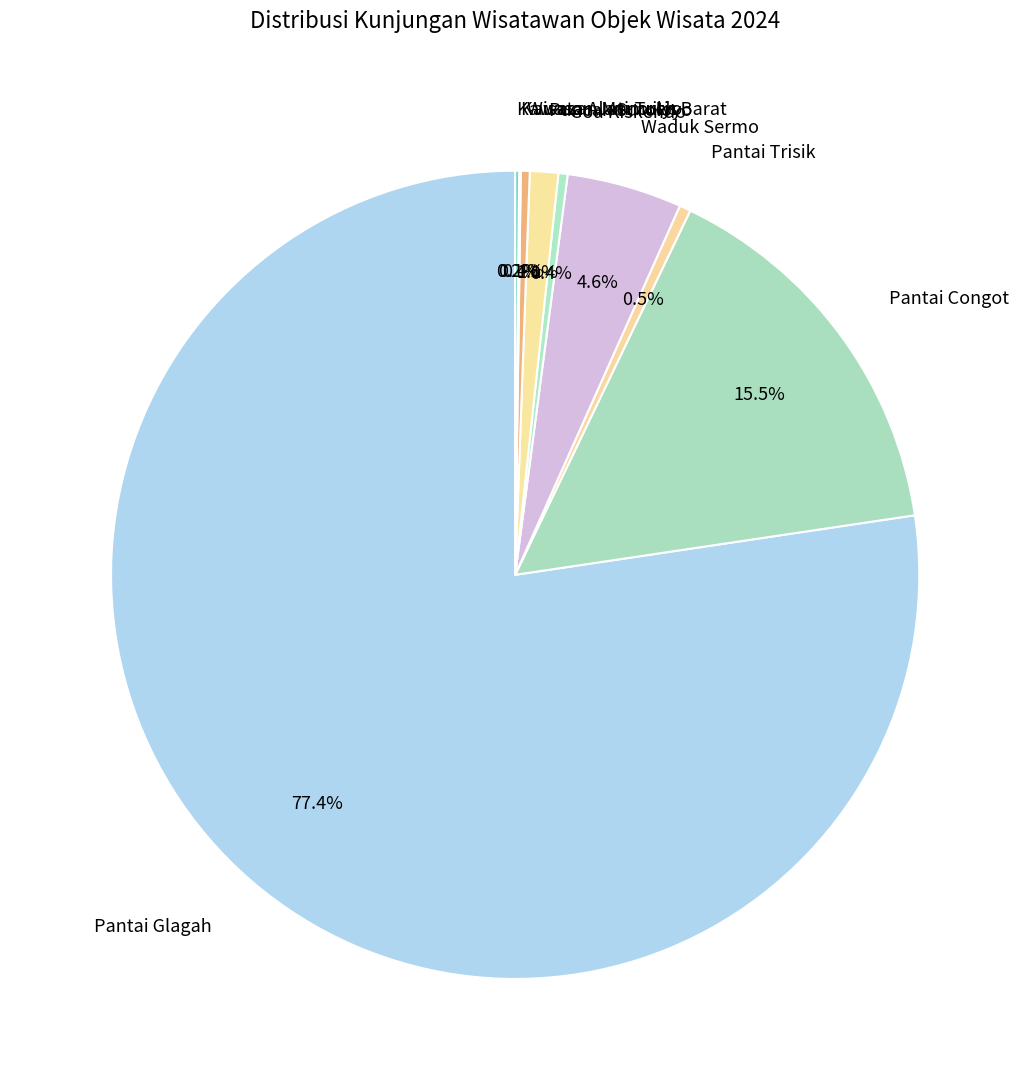

Which category has the biggest portion of the pie?

Pantai Glagah